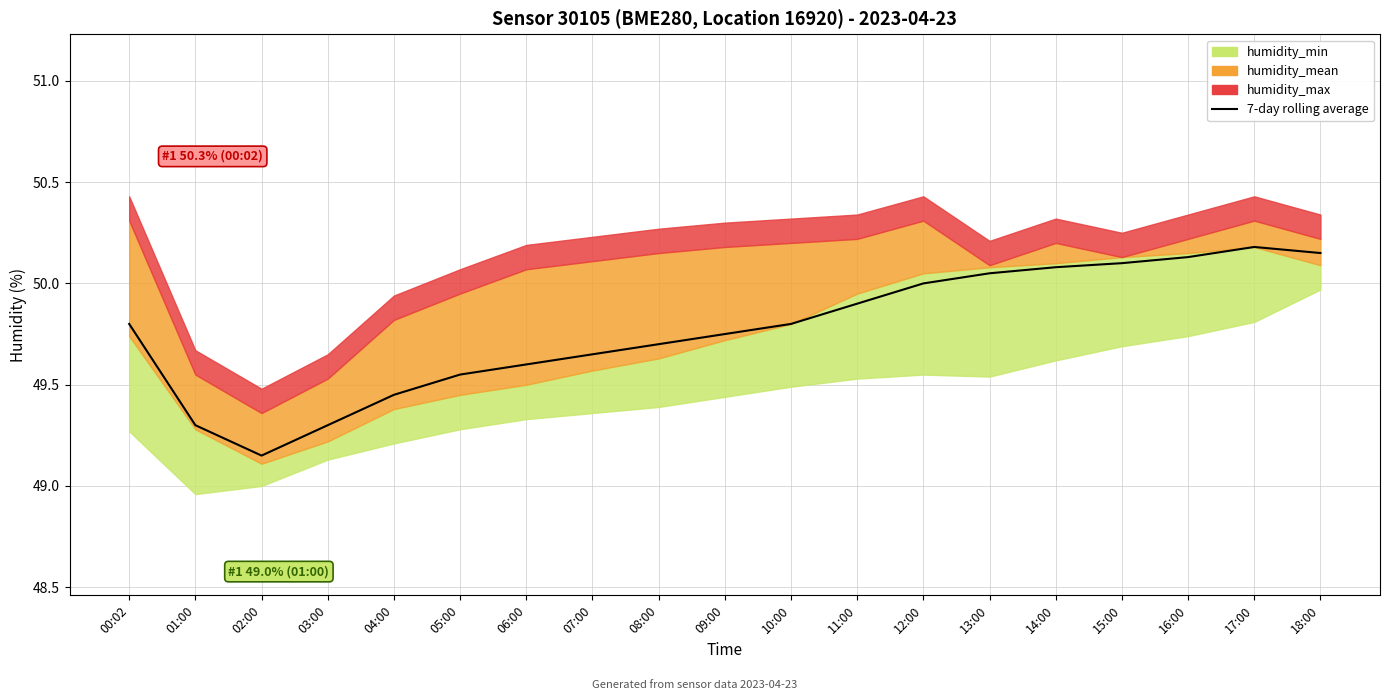

Reading left to right, transcribe all the data shown in this chart.

00:02=49.8	01:00=49.3	02:00=49.1	03:00=49.3	04:00=49.5	05:00=49.5	06:00=49.6	07:00=49.6	08:00=49.7	09:00=49.8	10:00=49.8	11:00=49.9	12:00=50.0	13:00=50.0	14:00=50.1	15:00=50.1	16:00=50.1	17:00=50.2	18:00=50.1